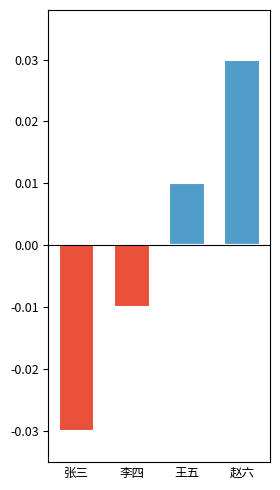

Which label corresponds to the largest value in the chart?

赵六